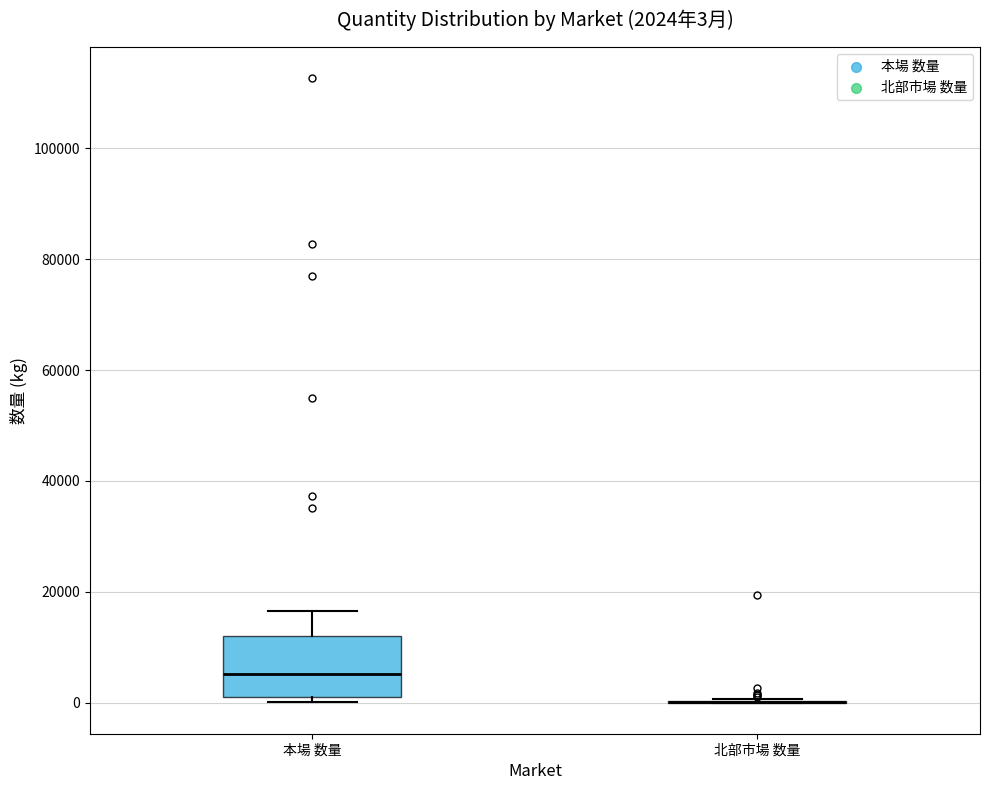

Comparing the boxes themselves (not the whiskers), which one is the tallest?

本場 数量